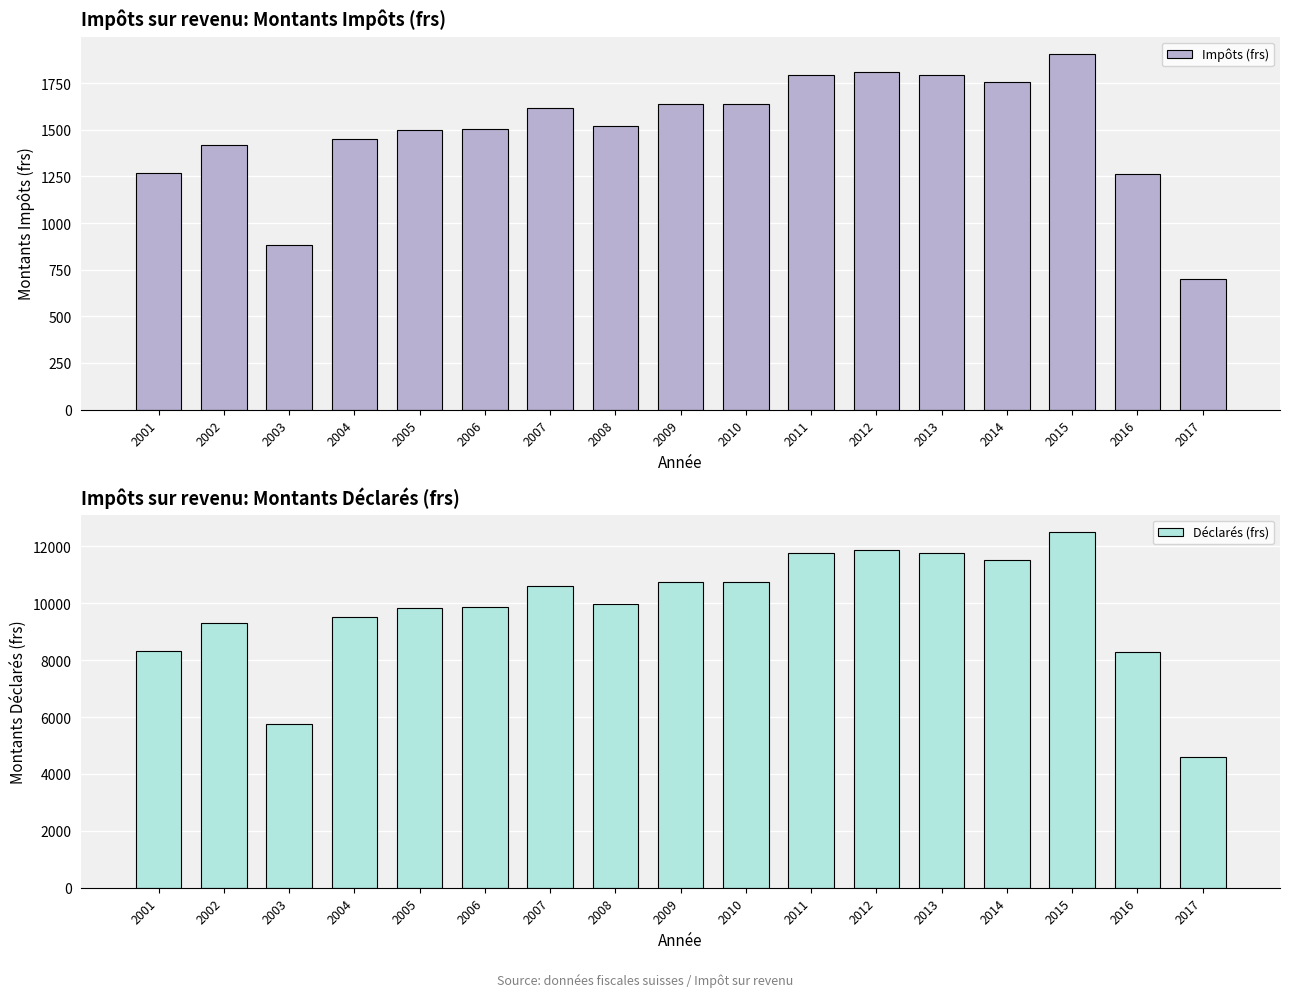

Which series has the widest spread of values?

Déclarés (frs)